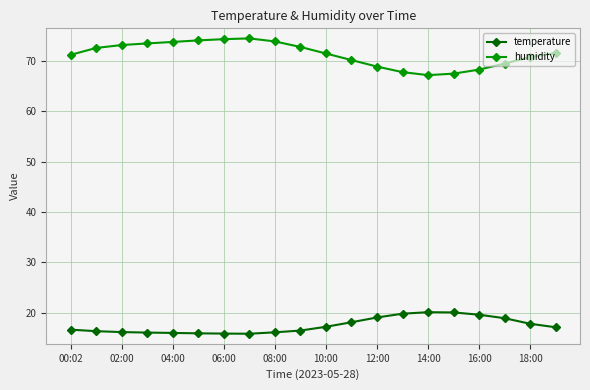

Which series has the largest total across all categories?

humidity